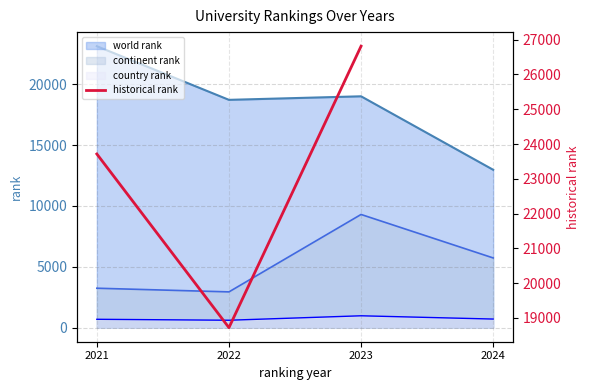

What value does the data have at 2022?

18719.0